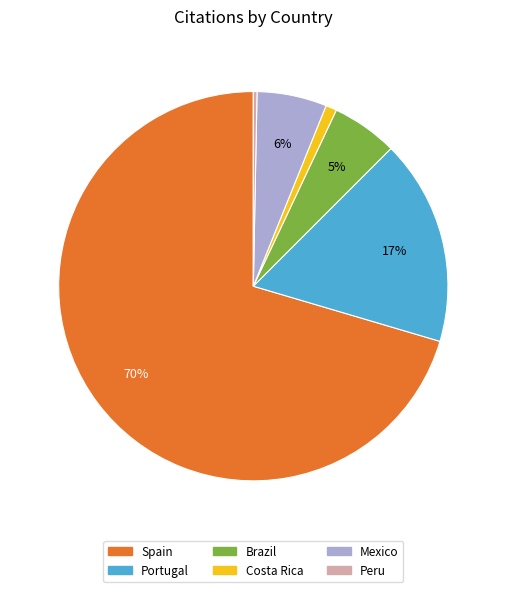

How many slices are in this pie chart?

6